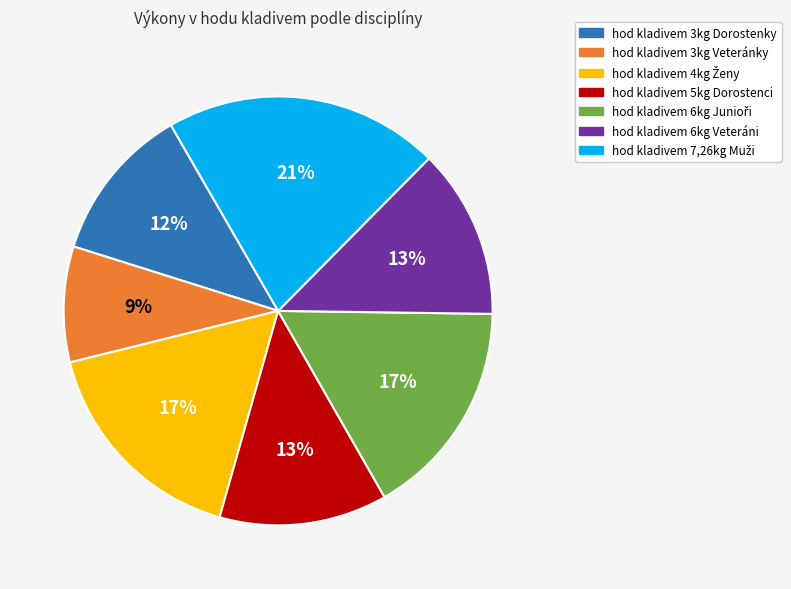

To the nearest percent, what is the difference between the largest and smallest slice percentages?

12%